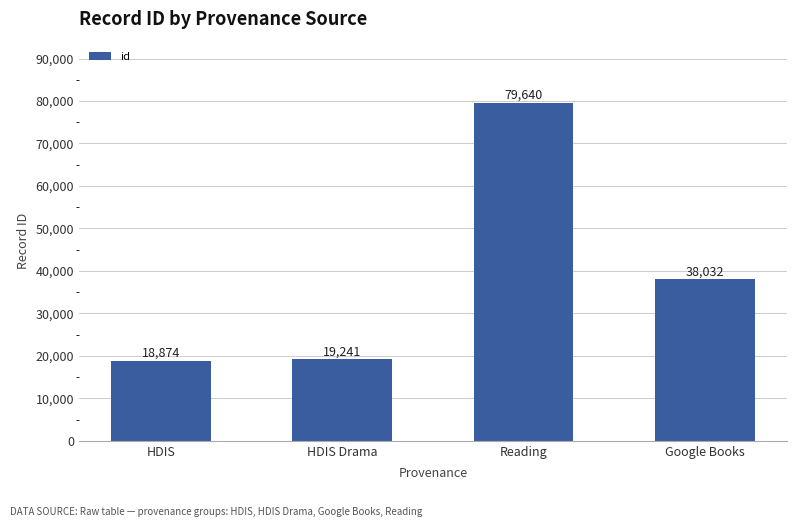

Reading left to right, extract all data points from this chart.

18874	19241	79640	38032